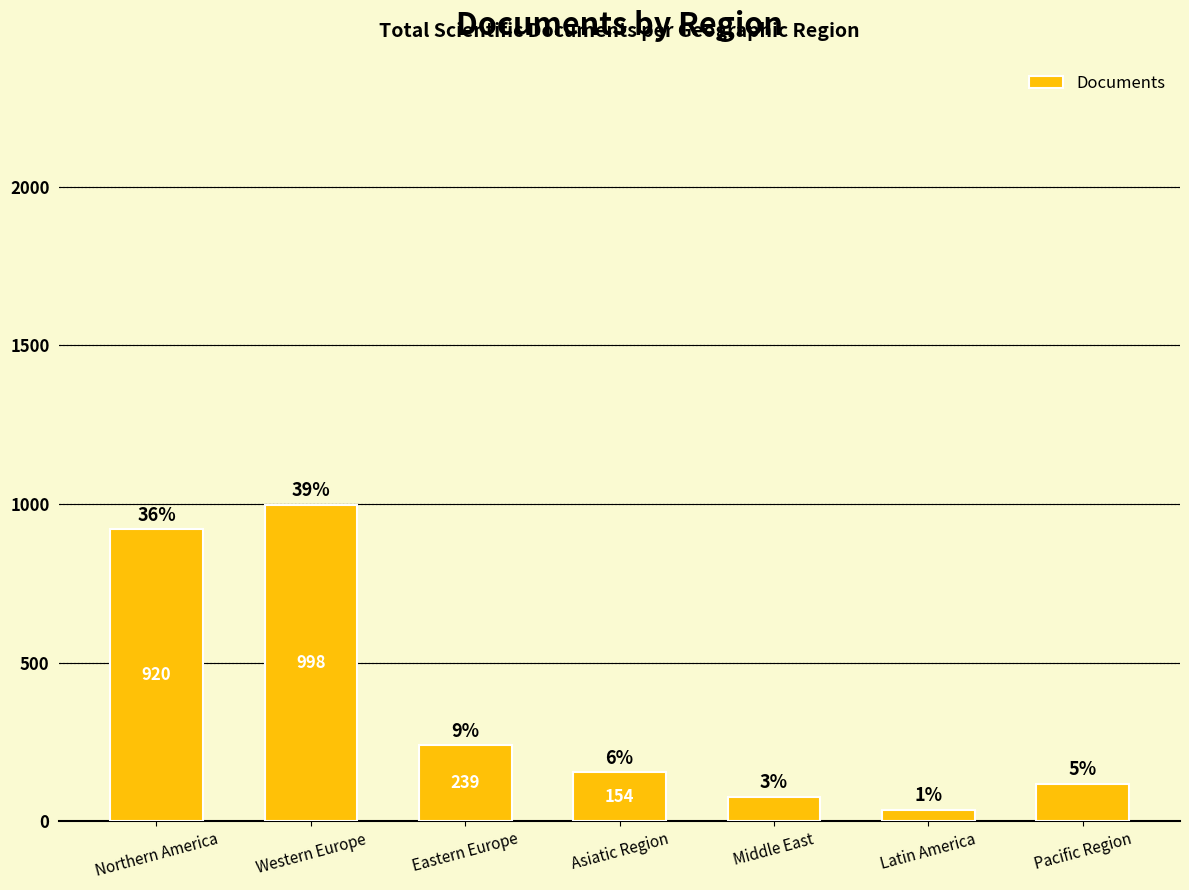

List the labels in order of value, smallest first.

Latin America, Middle East, Pacific Region, Asiatic Region, Eastern Europe, Northern America, Western Europe